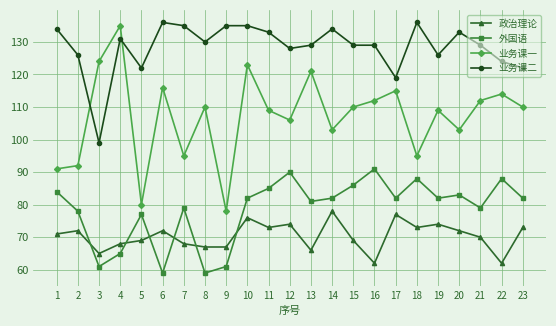

Where is the first local minimum for 业务课二?

3